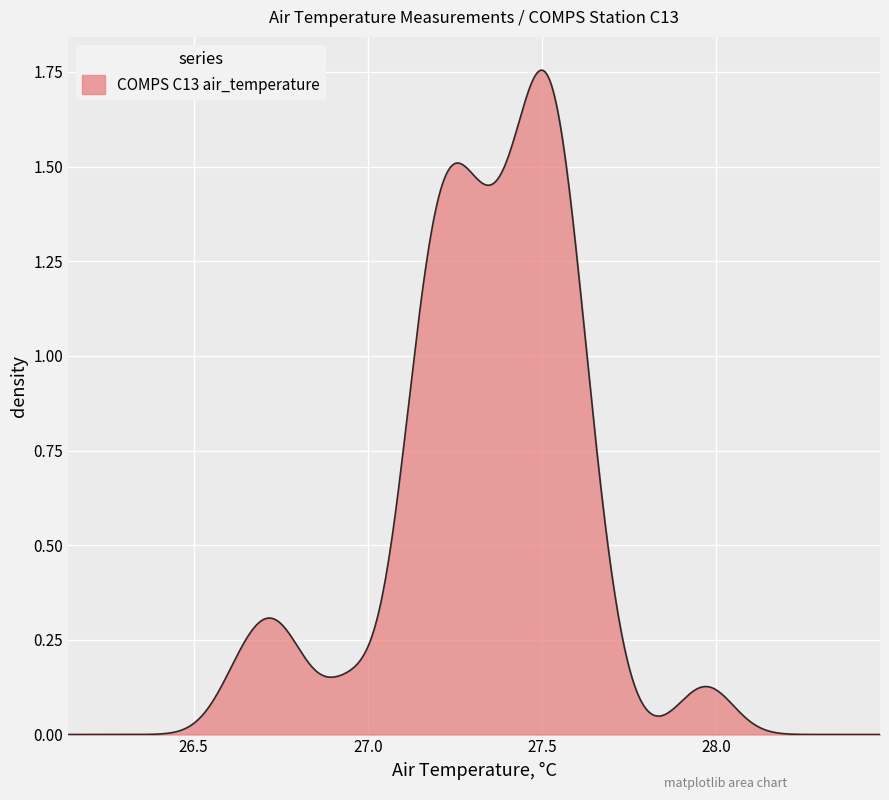

Does the chart display data point markers on the line(s)?

No